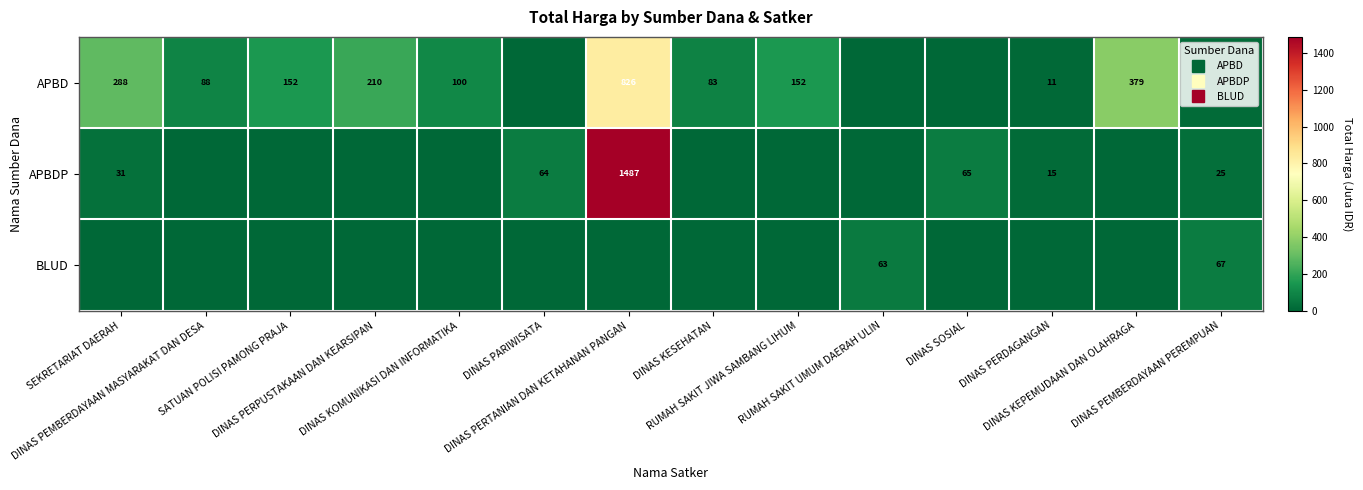

What is the sum of all APBDP values?

1687.0